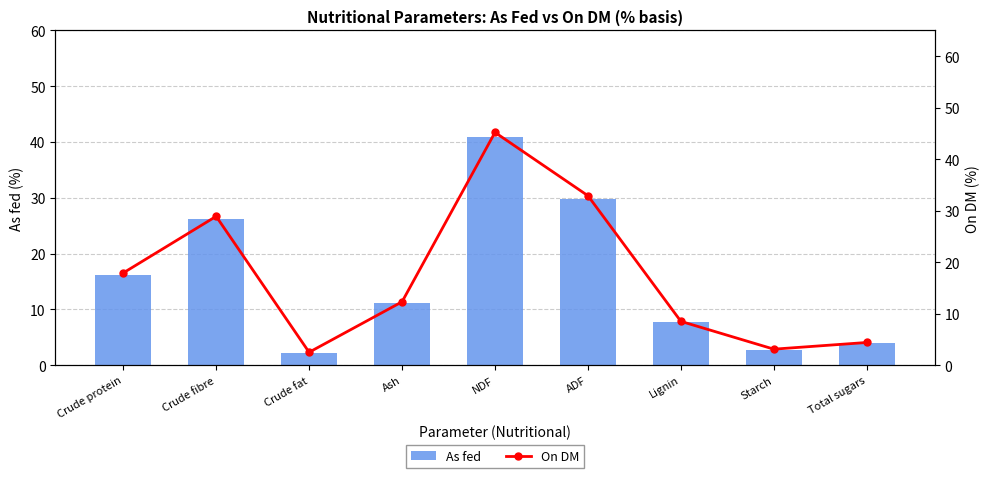

At which label is On DM closest to 23?

Crude protein